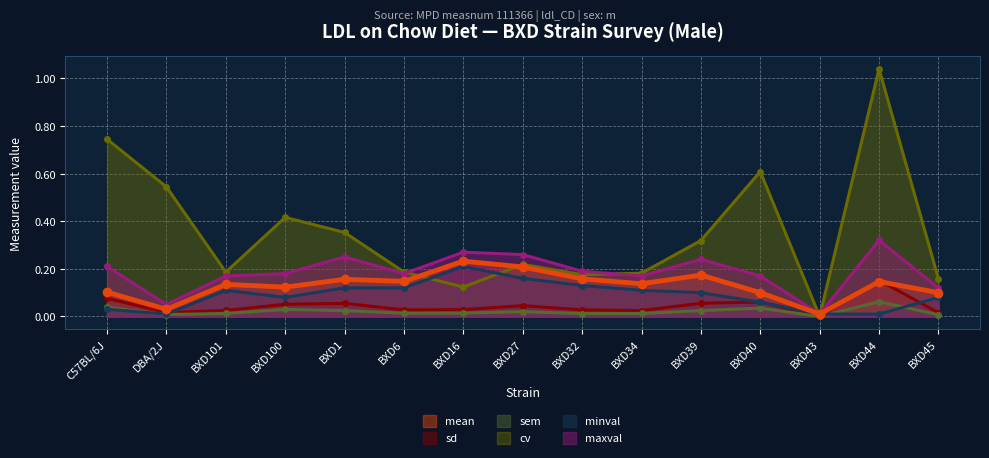

Which series has the largest range (max minus min)?

cv